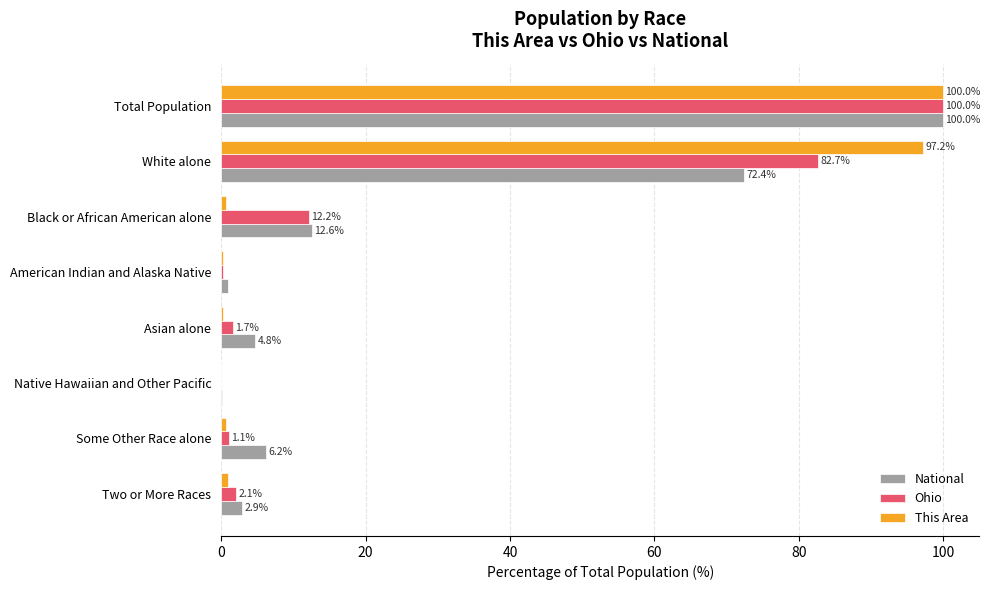

How many data points in This Area are above 0?

7